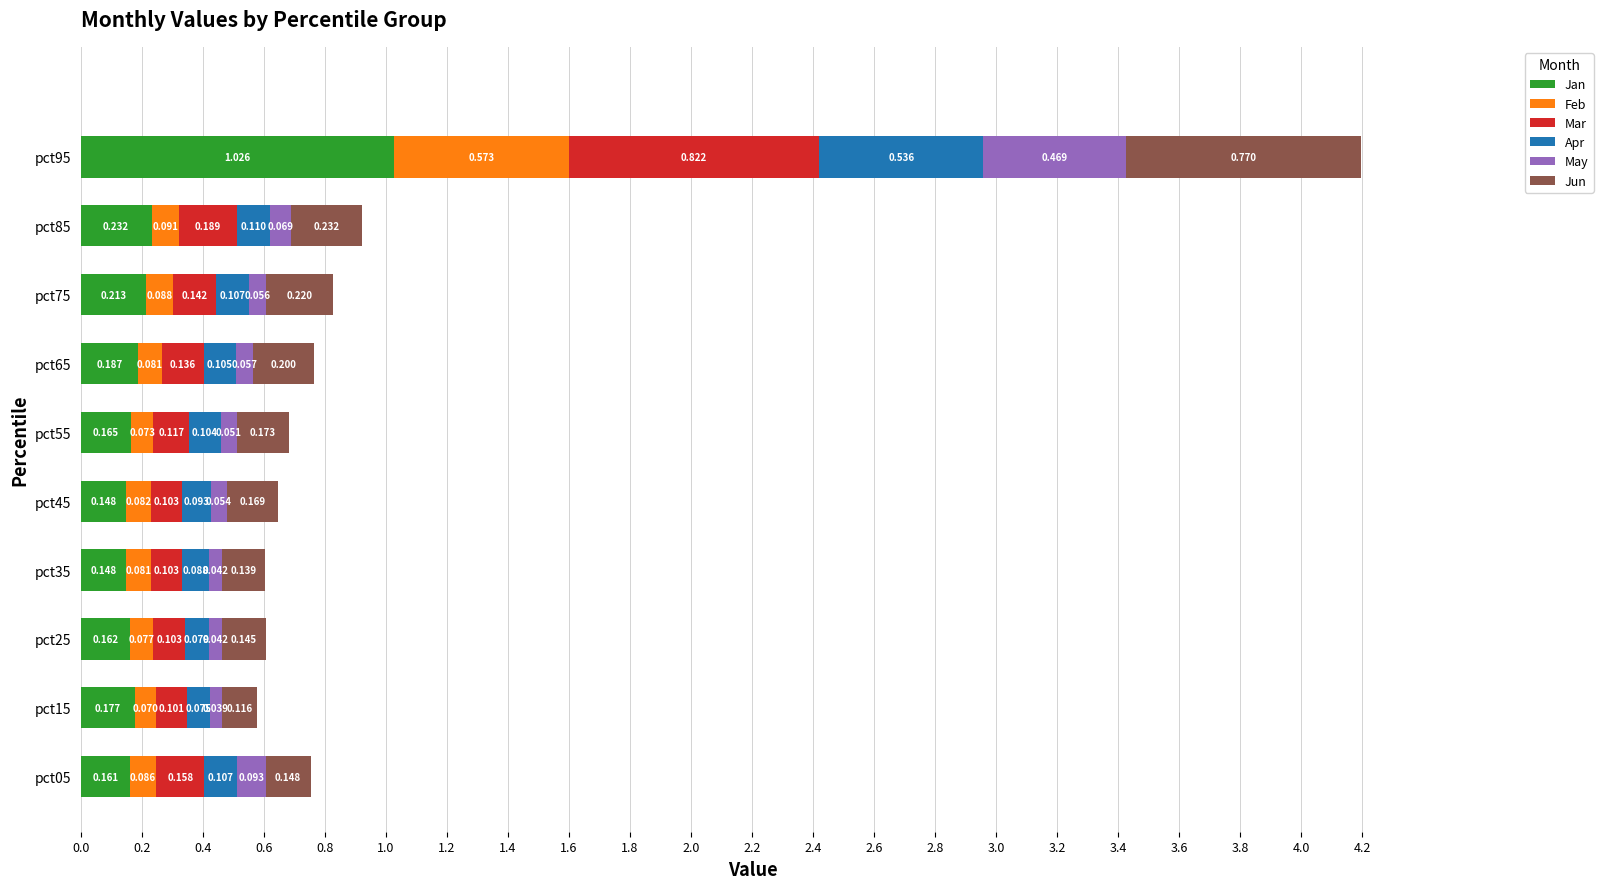

At which category is the sum across all series the highest?

pct95